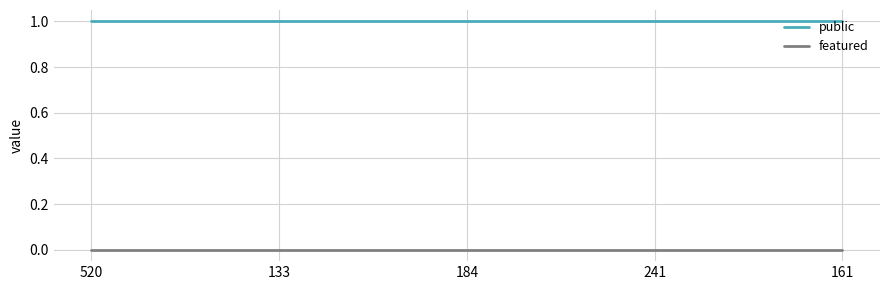

True or false: featured and public cross at least once.

False